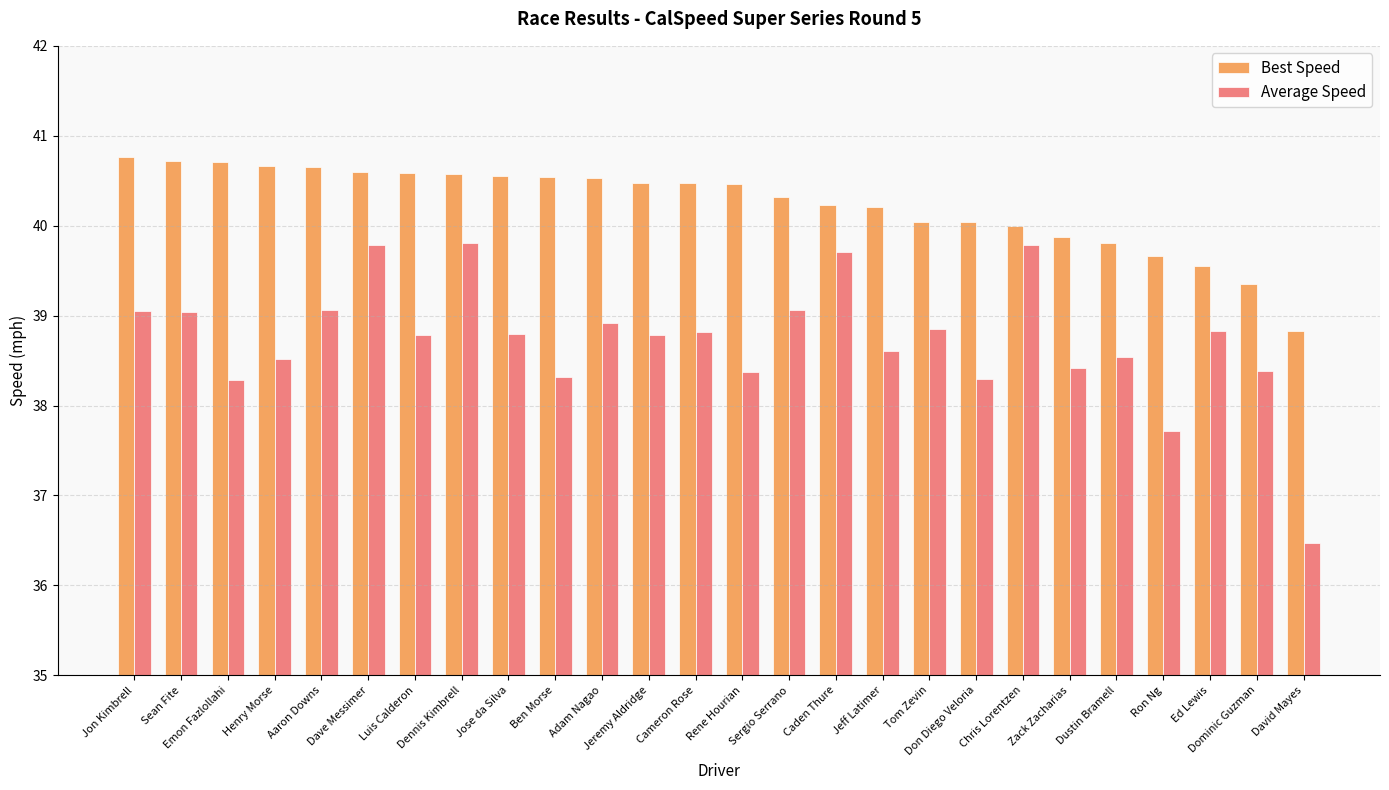

The value of Best Speed at Aaron Downs is 40.6. True or false?

True